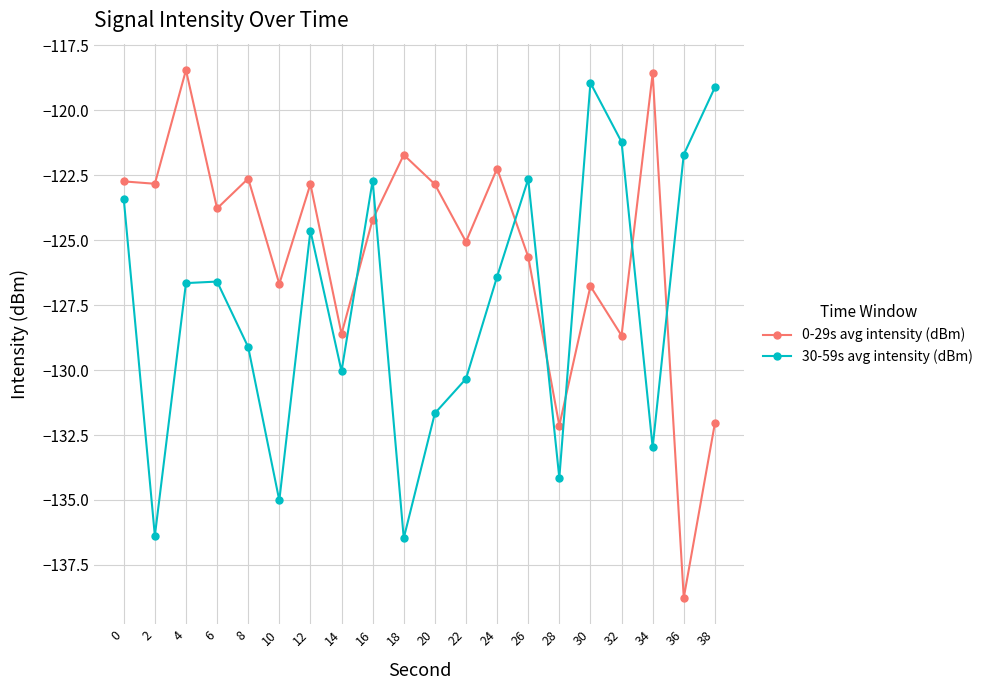

What is the value of the 30-59s avg intensity (dBm) point at the 4th from the left?

-126.6